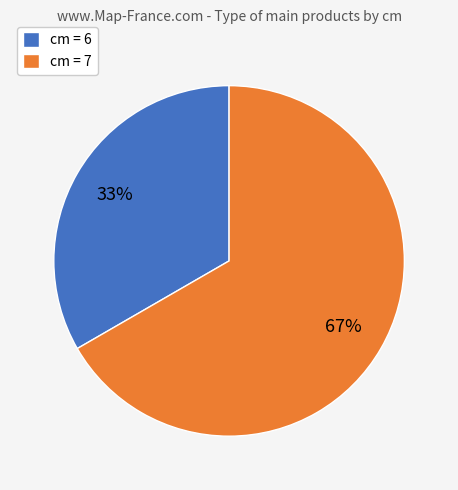

Approximately how many times larger is the value at cm = 6 compared to cm = 7?

0.5